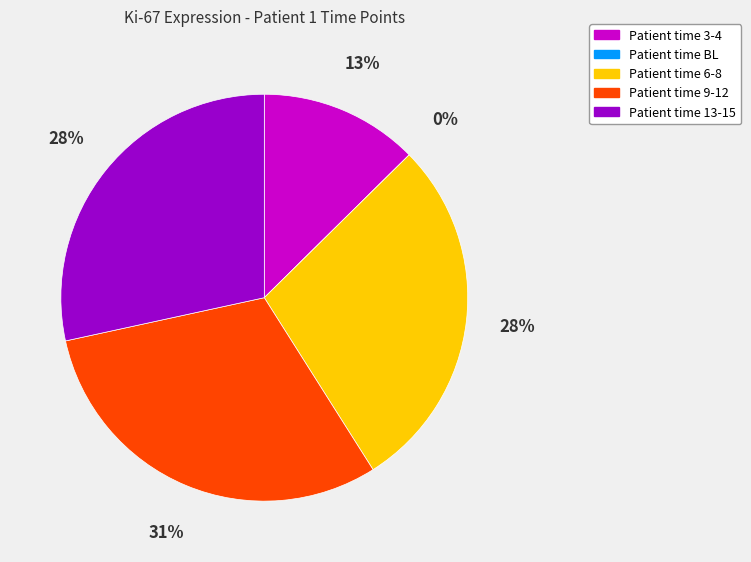

What is the smallest slice in the pie chart?

BL